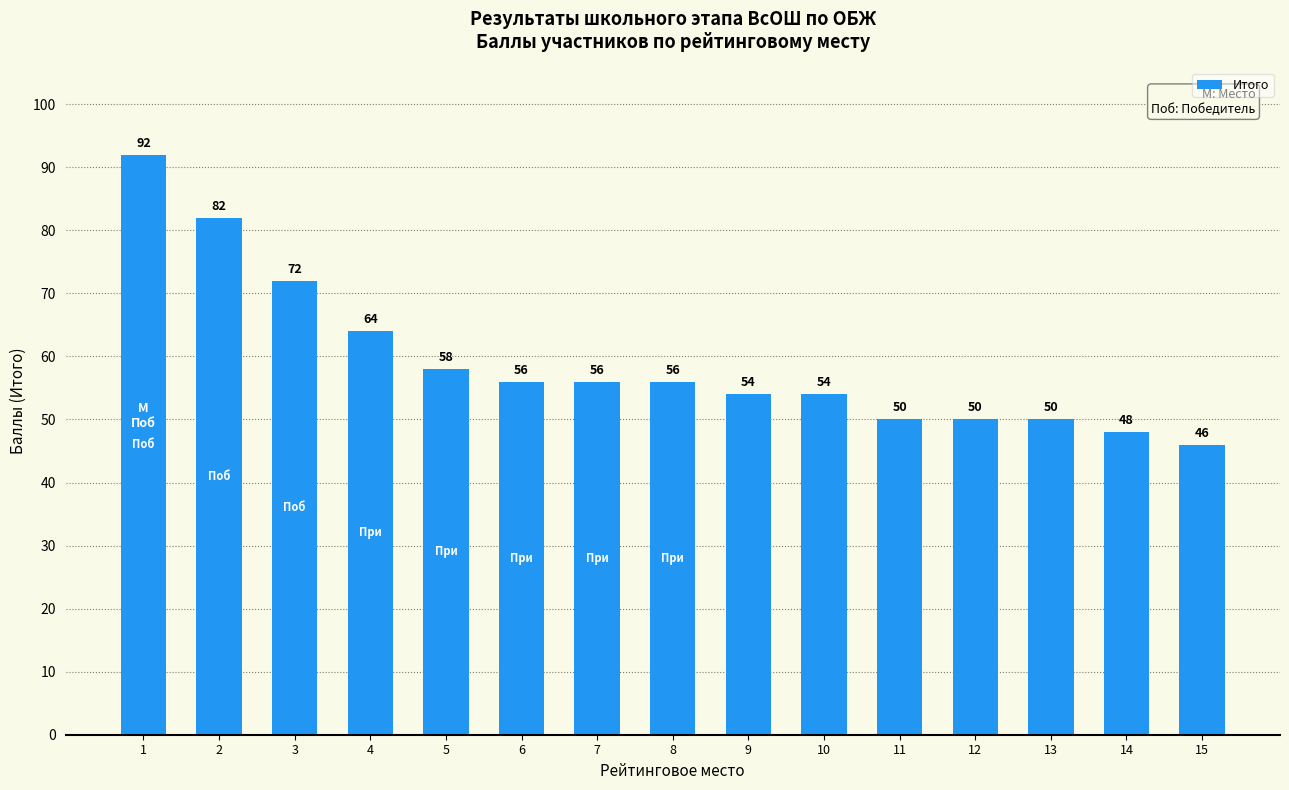

The value at 8 is 56. True or false?

True